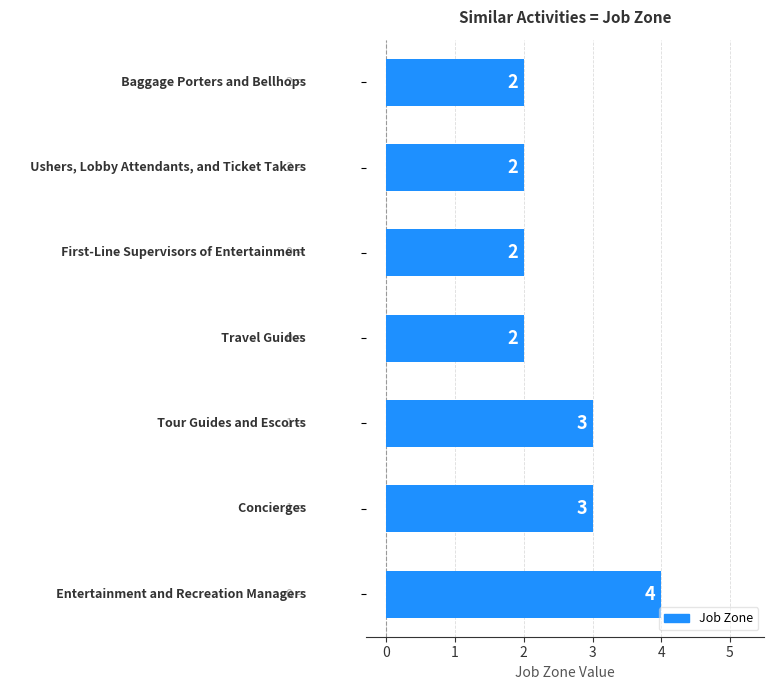

What is the greatest value displayed?

4